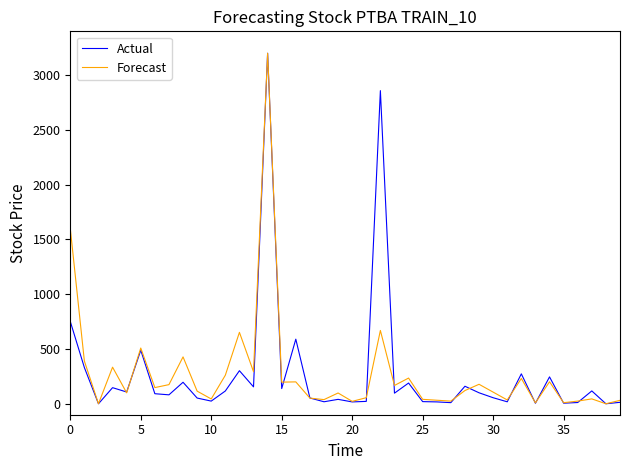

What is the highest value of the Actual series?

3200.0